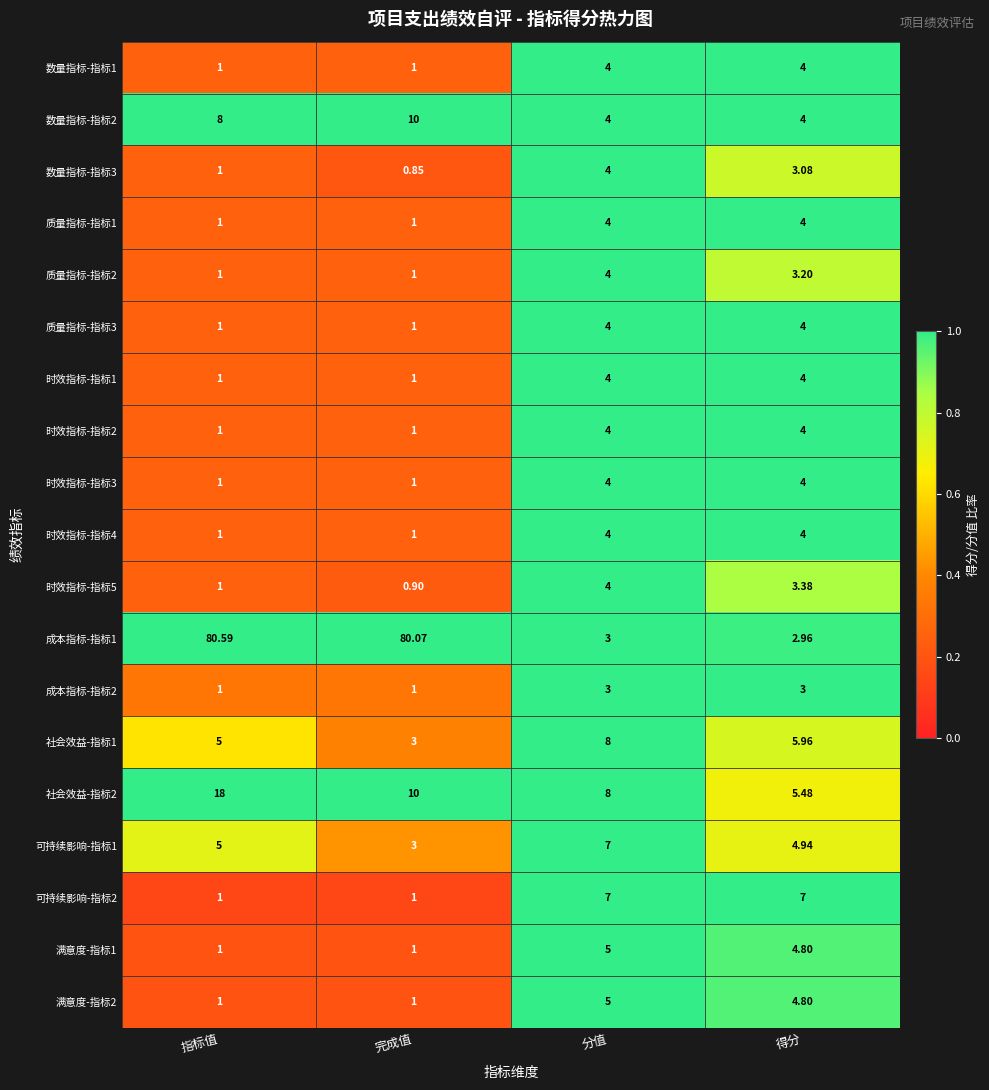

At which category is the sum across all series the highest?

指标值